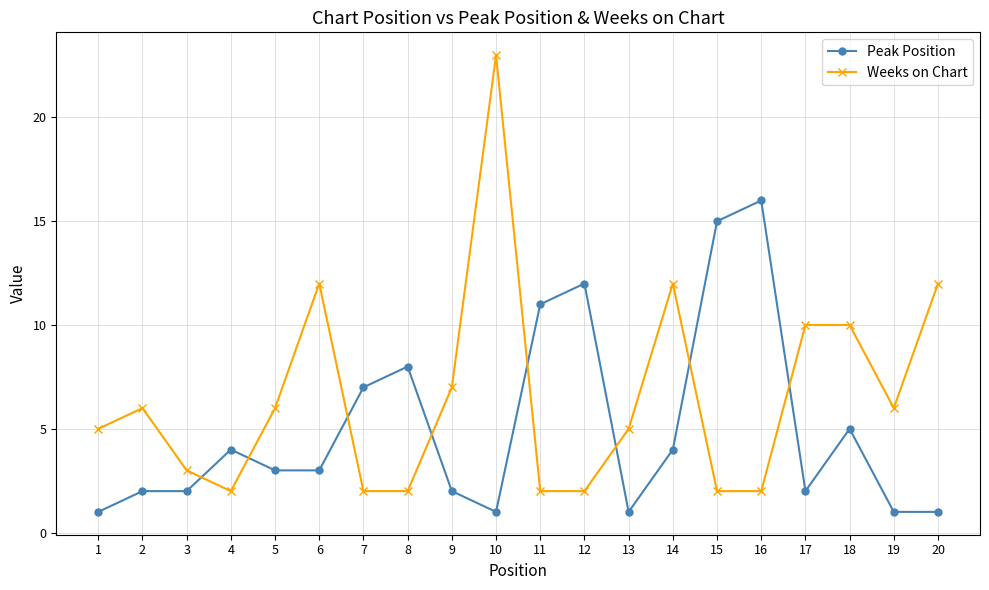

Which series ends up on top after the final intersection of Weeks on Chart and Peak Position?

Weeks on Chart